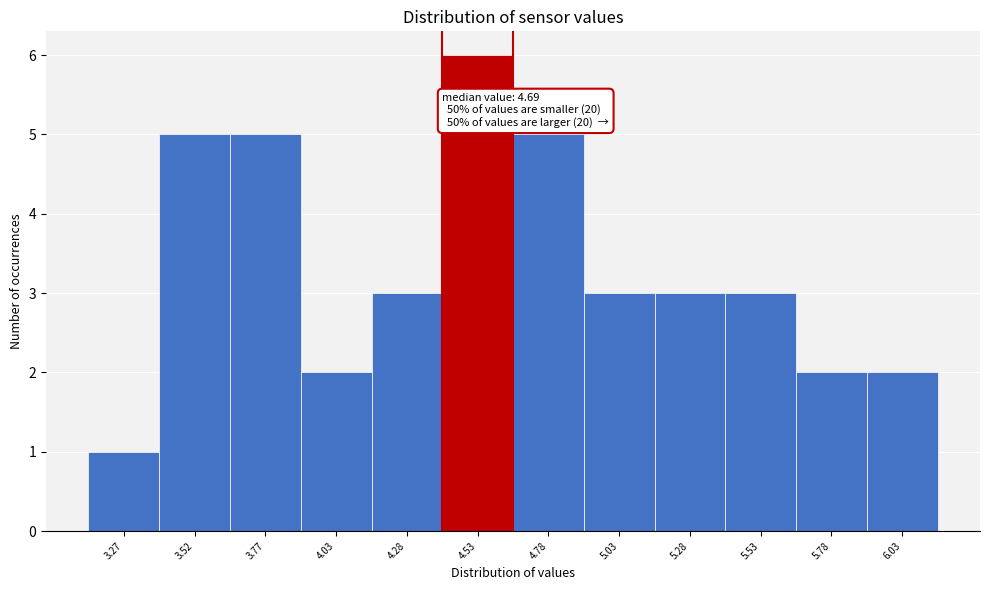

Reading left to right, list all the values displayed in this chart.

1	5	5	2	3	6	5	3	3	3	2	2